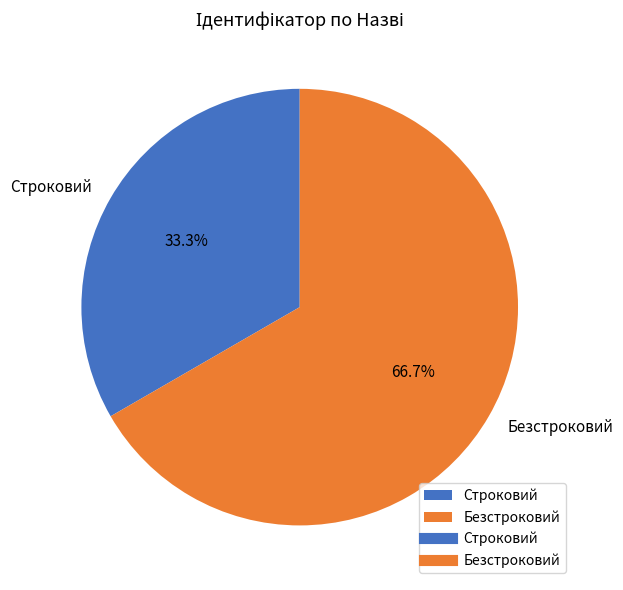

To the nearest percent, what portion does Строковий represent?

33%